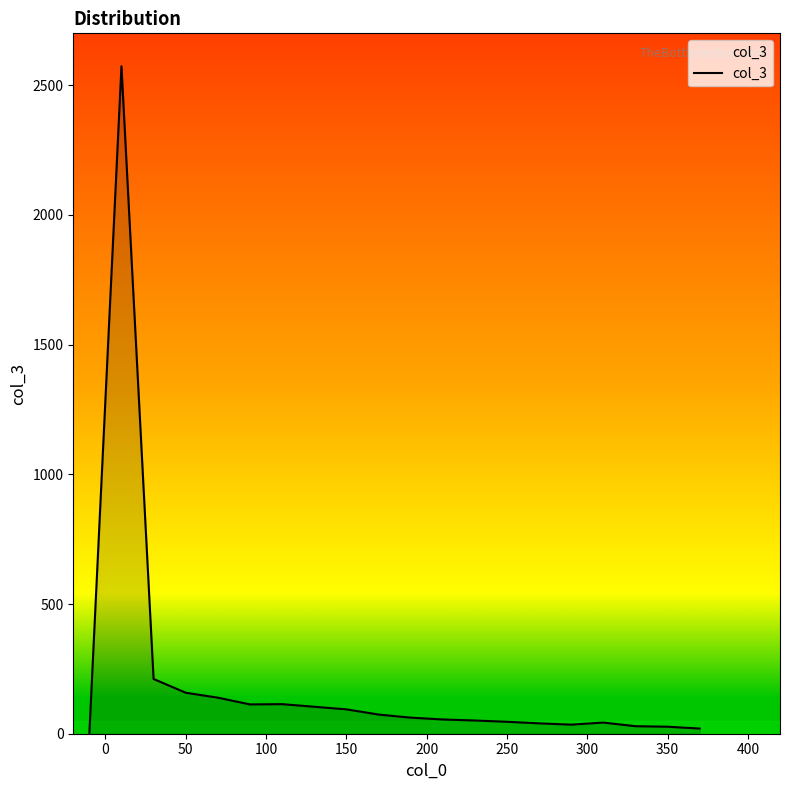

What is the difference between the maximum and minimum values?

2573